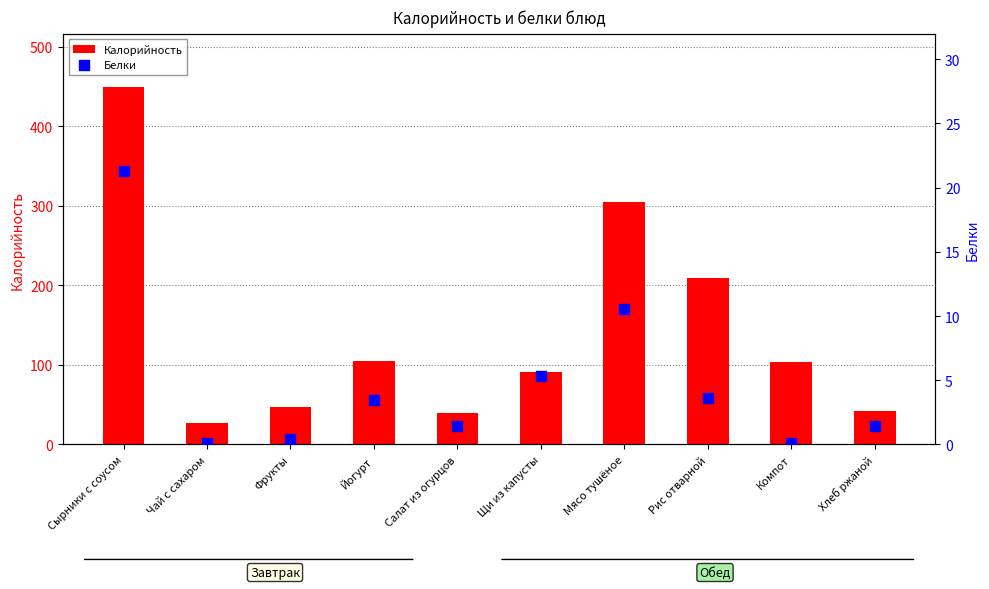

At how many categories does at least one series exceed 44?

7